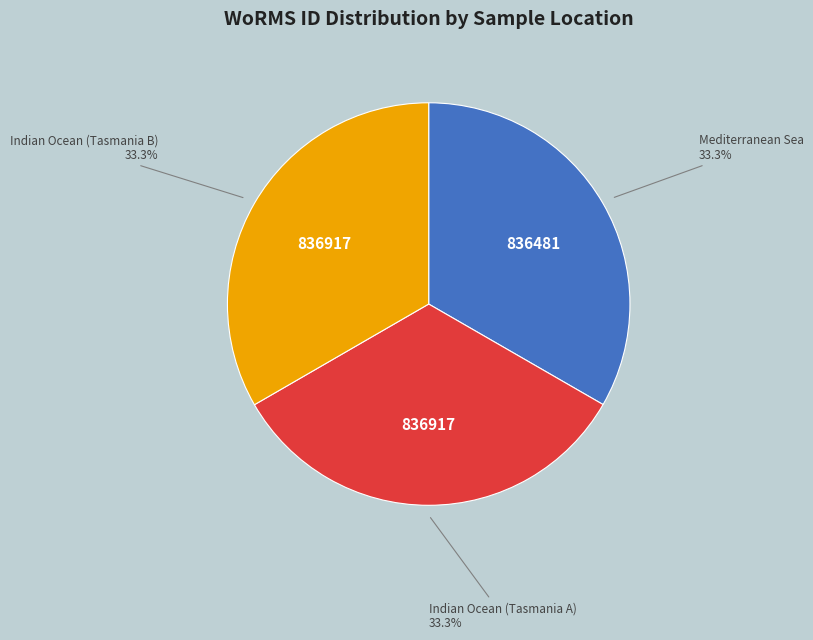

Does any single category account for the majority?

No